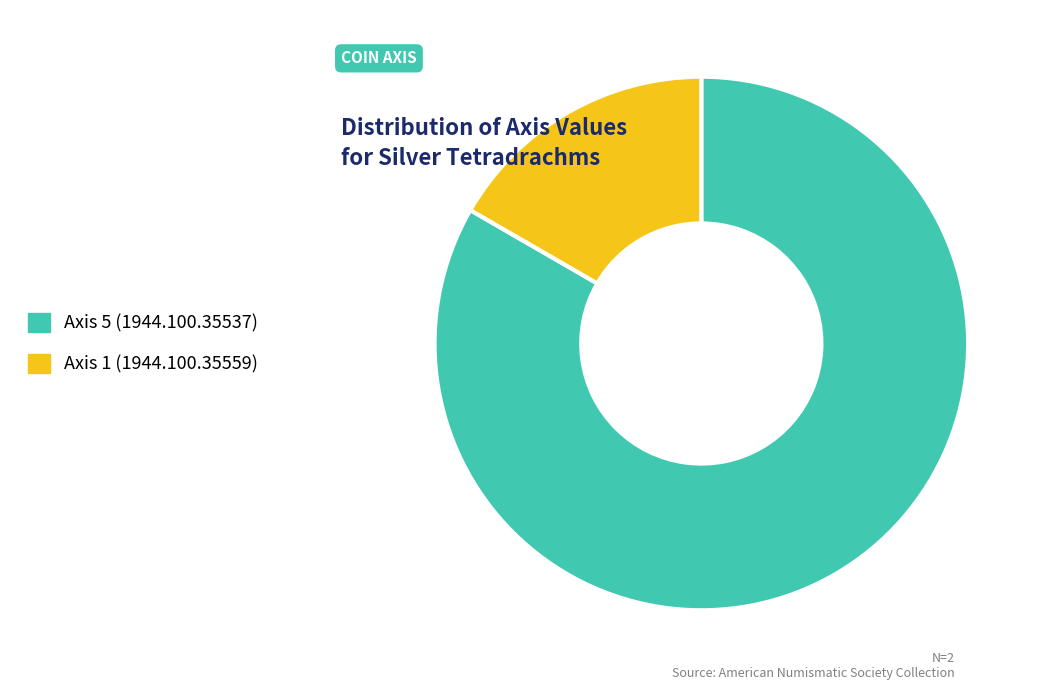

Is the sum of Axis 1 (1944.100.35559) and Axis 5 (1944.100.35537) greater than half?

Yes